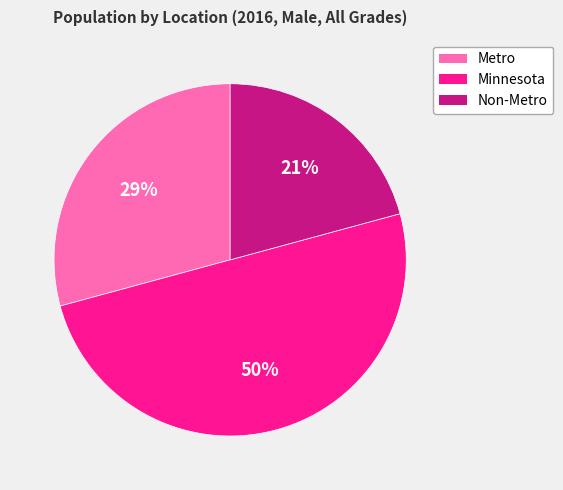

Does Non-Metro account for over 50% of the chart?

No